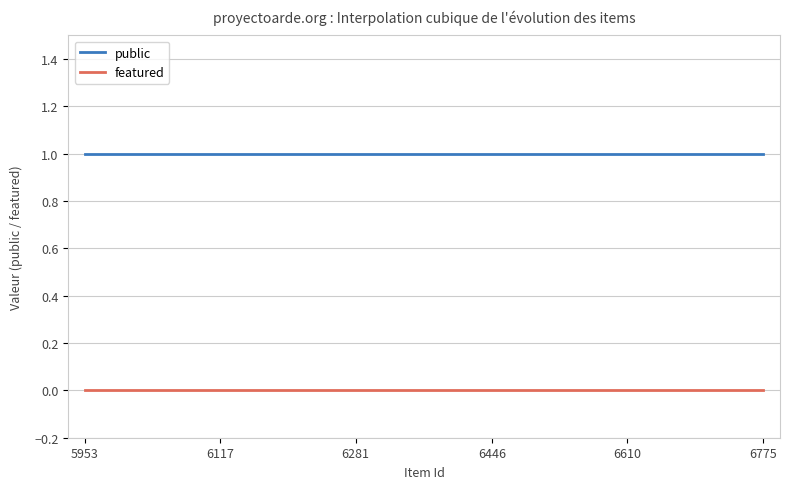

List the series in order of their overall mean, lowest first.

featured, public